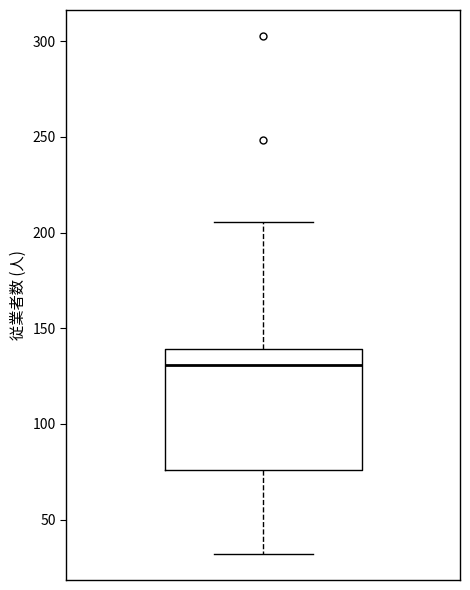

Read this box plot against the y-axis: the position of the median line, the range covered by the box, and the ends of both whiskers. The values are not printed on the chart, so give them approximately, as read against the axis.

median 130, box 75 to 140, whiskers 30 to 205